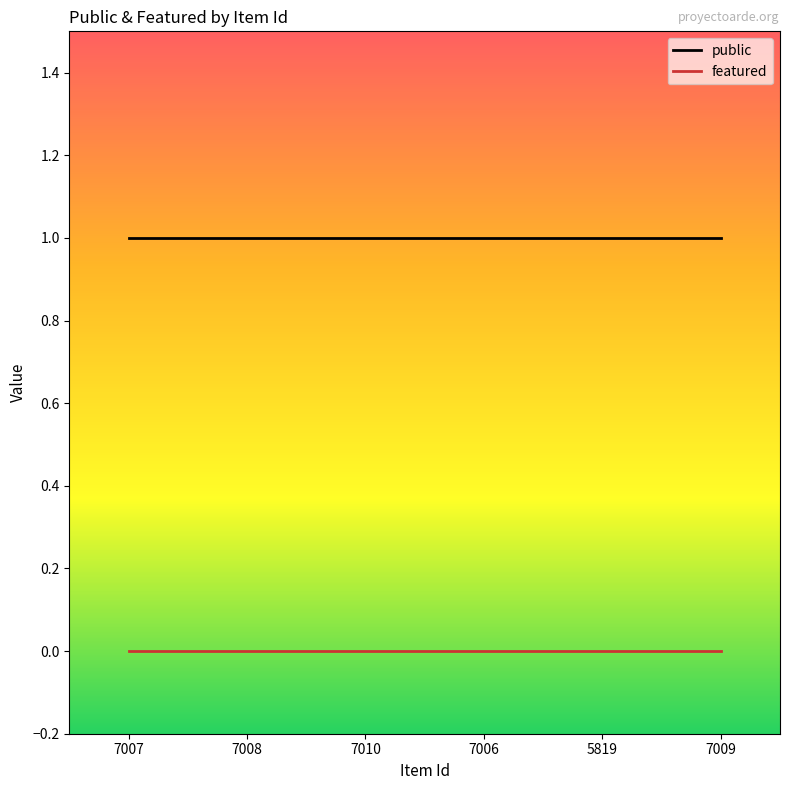

Reading left to right, list all the values displayed in this chart.

public: 7007=1	7008=1	7010=1	7006=1	5819=1	7009=1
featured: 7007=0	7008=0	7010=0	7006=0	5819=0	7009=0